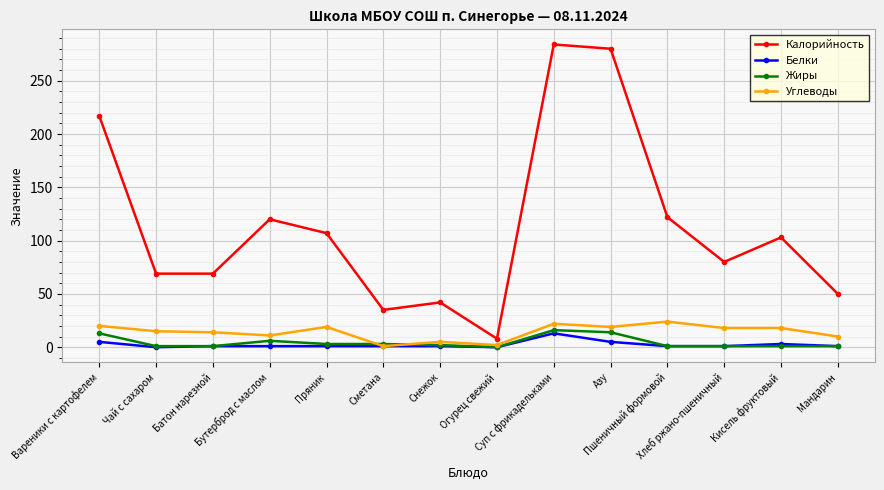

What is the spread (max minus min) of values at Мандарин?

49